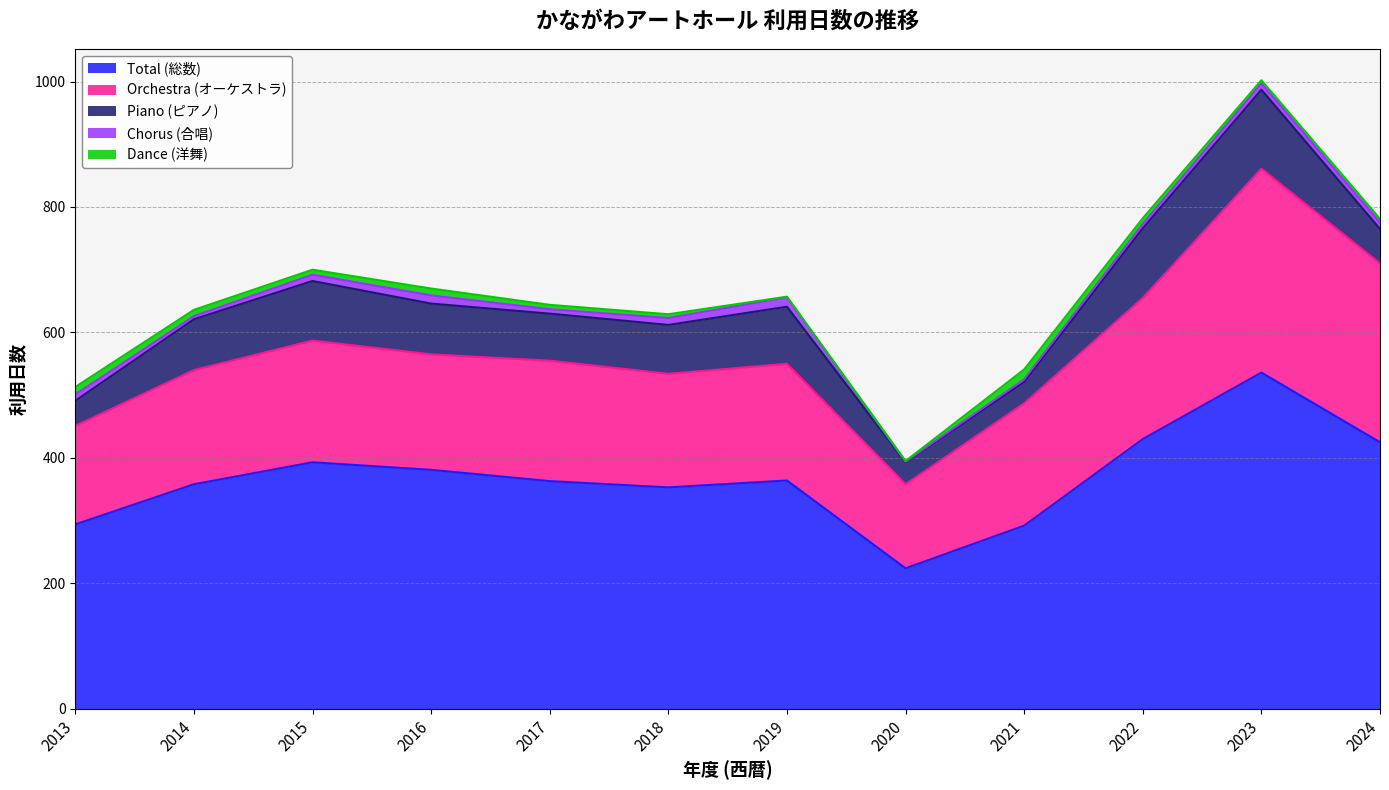

At which label is Total (総数) closest to 380?

2016